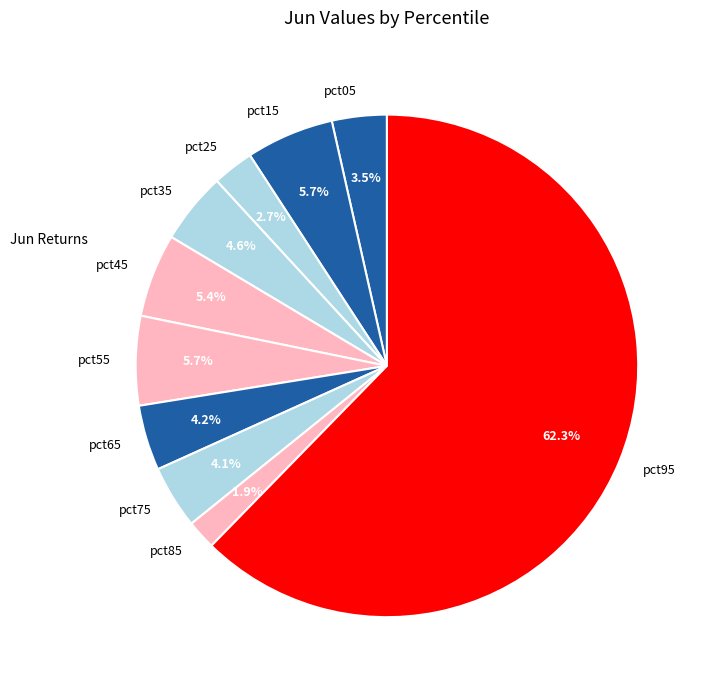

What percentage is NOT represented by pct45?

94.6%